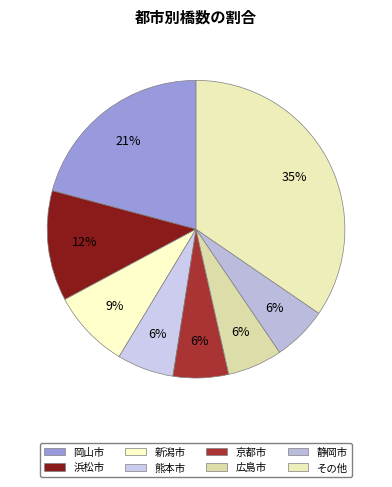

How many slices are in this pie chart?

8